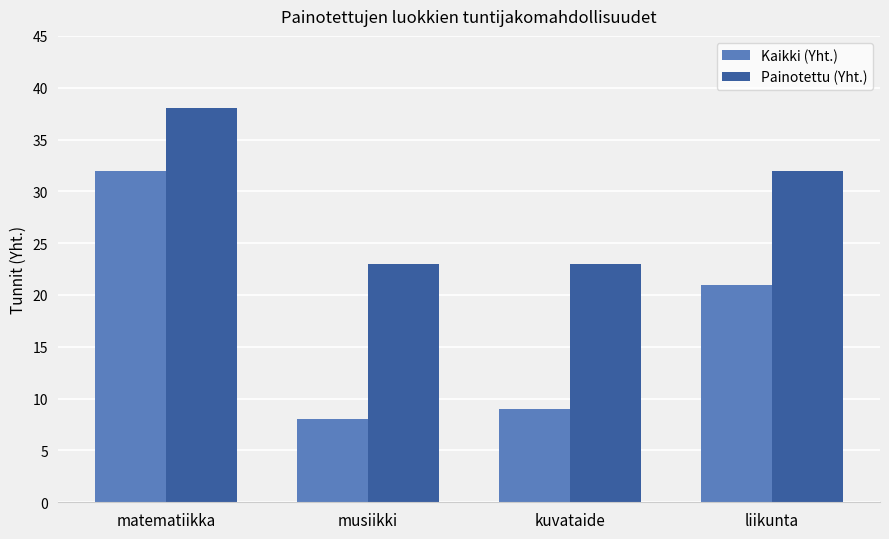

What is the difference between the highest and lowest values at musiikki?

15